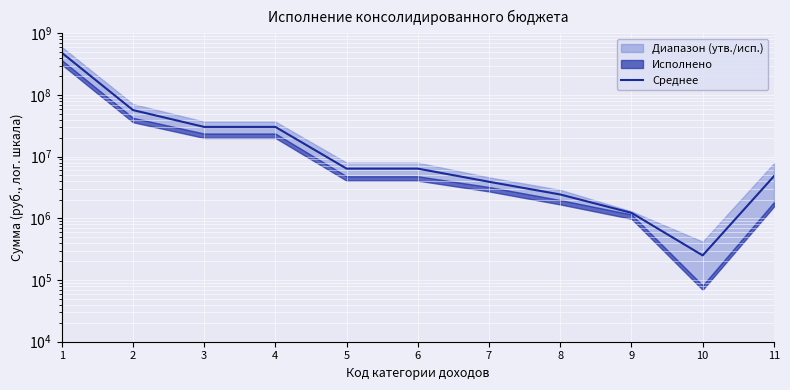

What is the ratio of the value at 3 to the value at 2?

0.5